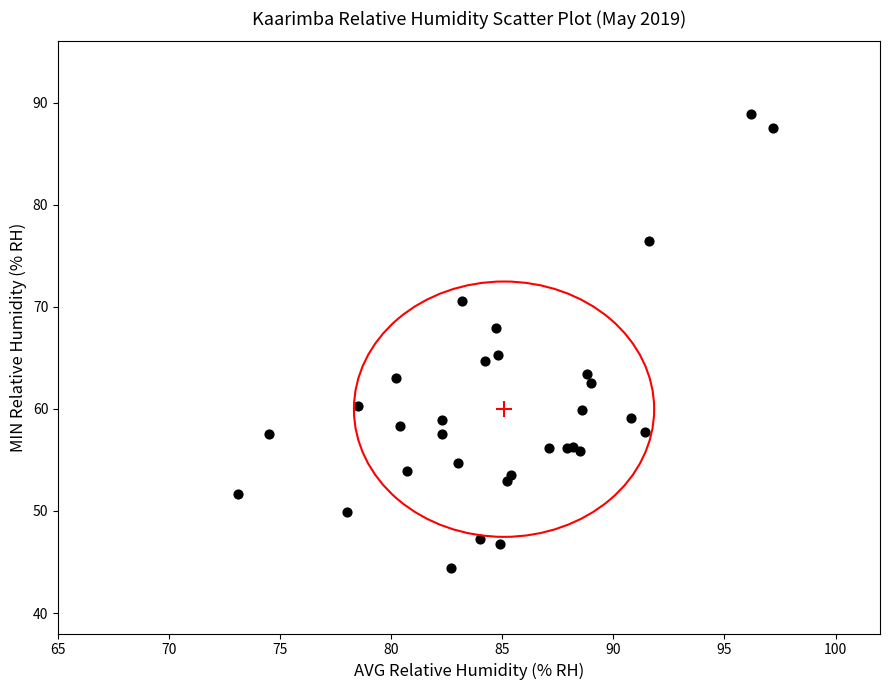

What Y value in the scatter plot is closest to 66?

65.3